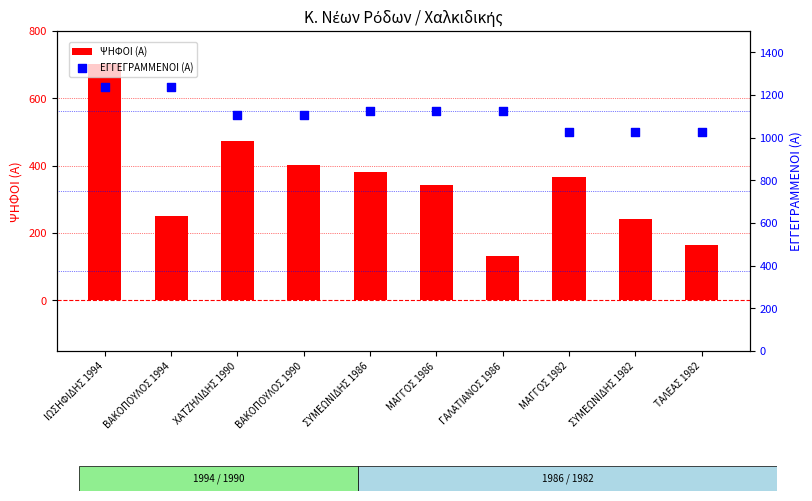

What are all the series names shown in the legend?

ΨΗΦΟΙ (Α), ΕΓΓΕΓΡΑΜΜΕΝΟΙ (Α)